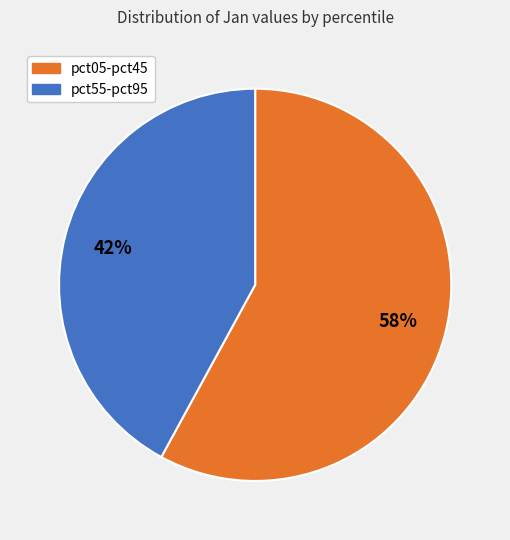

Is there any slice that represents more than half of the pie?

Yes